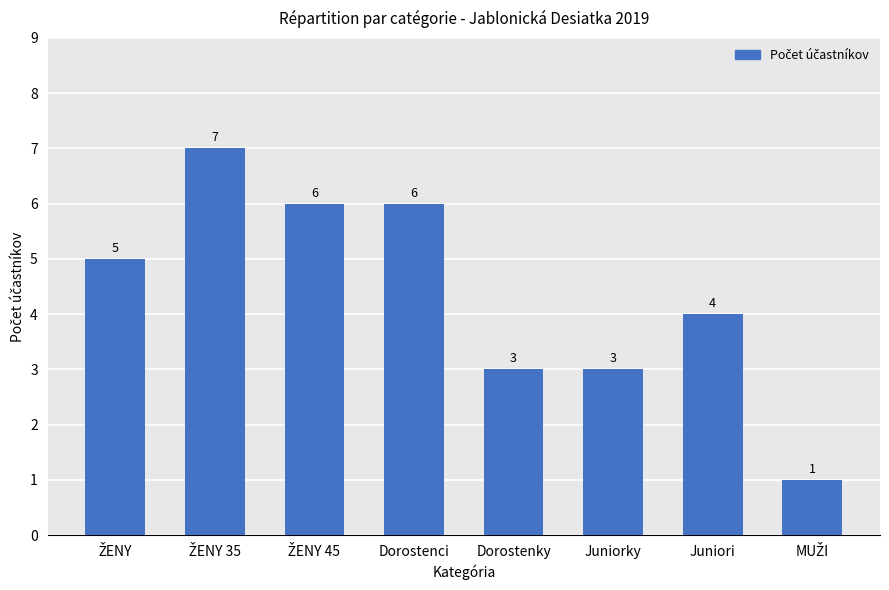

Reading left to right, list all the values displayed in this chart.

5	7	6	6	3	3	4	1